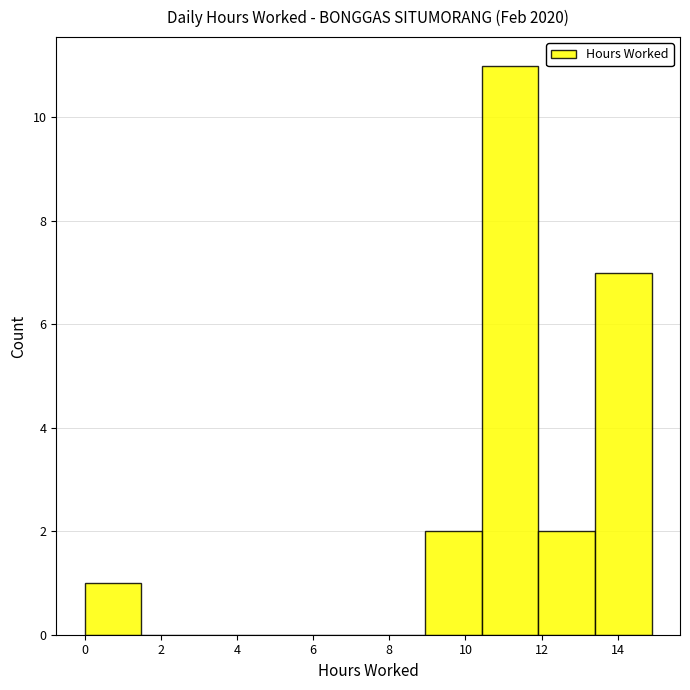

What is the height of the bar covering 10.4 to 12.0 on the x-axis? Neither the bar edges nor the heights are printed on the chart, so give them approximately, as read against the axes.

11